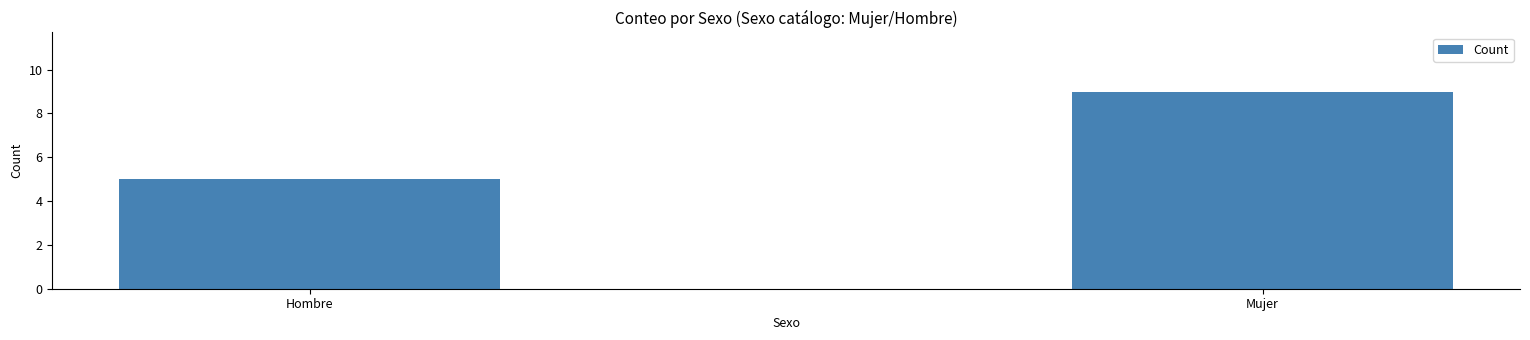

What is the label of the 2nd bar from the left?

Mujer